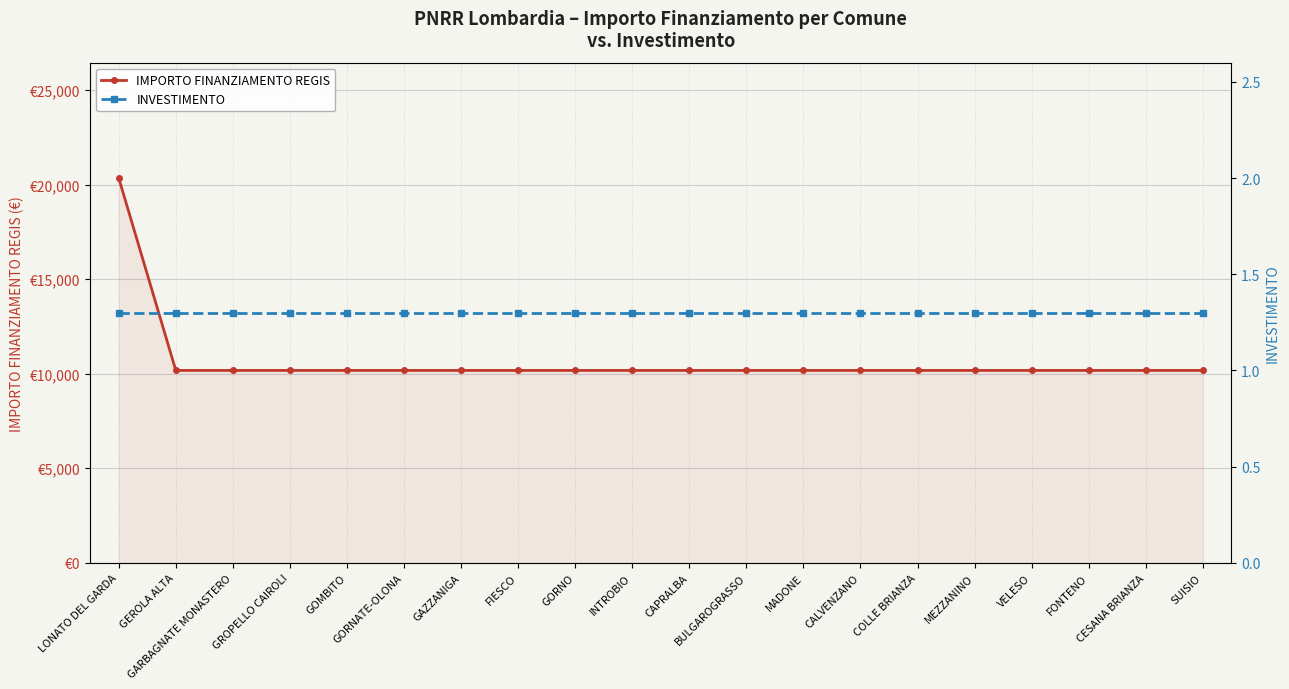

Is it true that INVESTIMENTO equals 1.3 at BULGAROGRASSO?

True